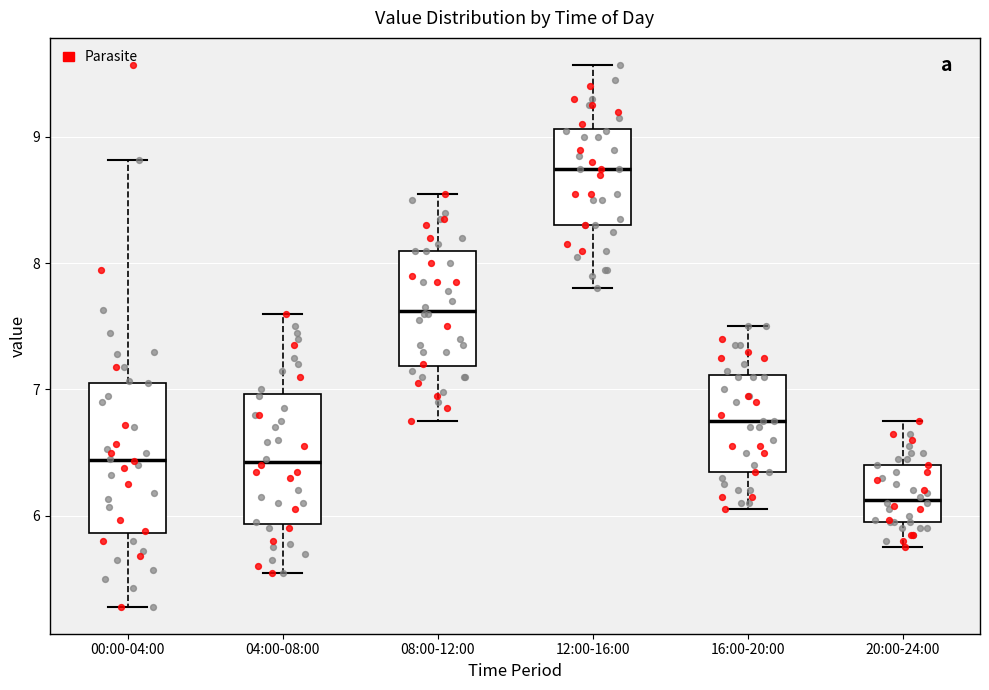

Where does the upper whisker of the box for 00:00-04:00 end on the y-axis? The values are not printed on the chart, so give them approximately, as read against the axis.

8.8